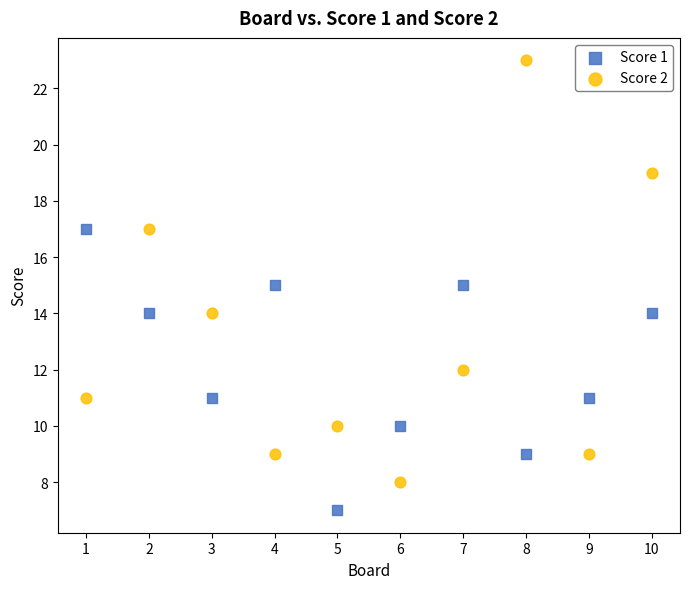

What are all the series names shown in the legend?

Score 1, Score 2